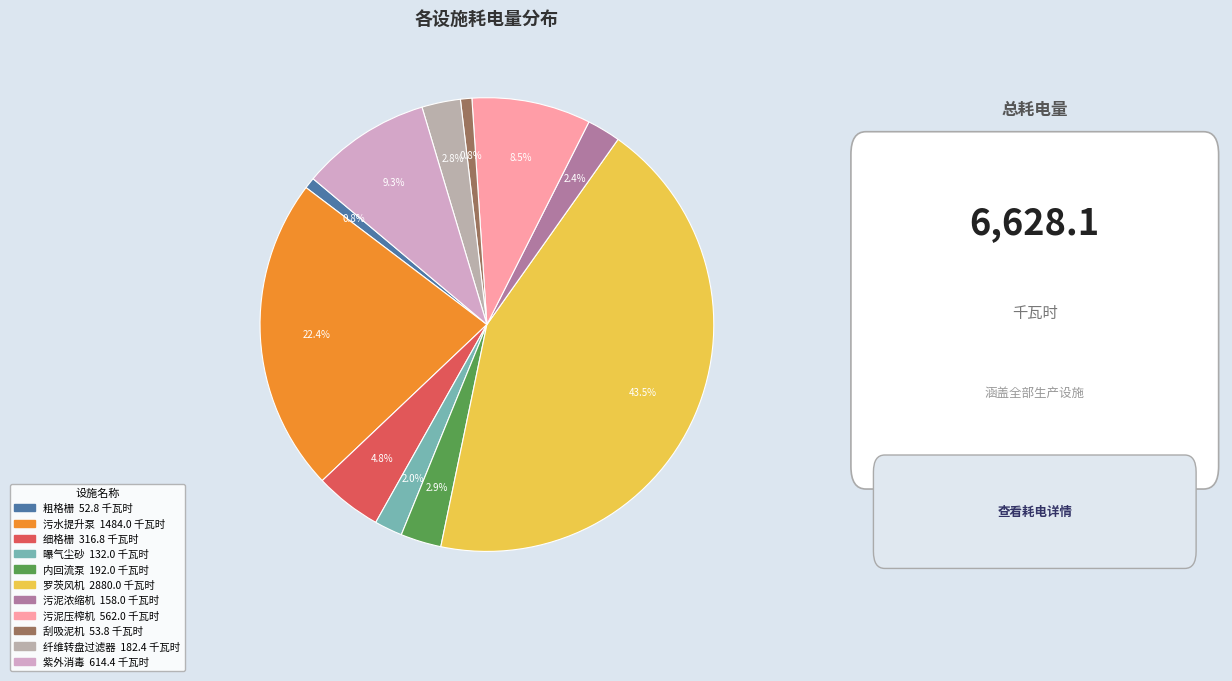

How many segments does this pie chart have?

11